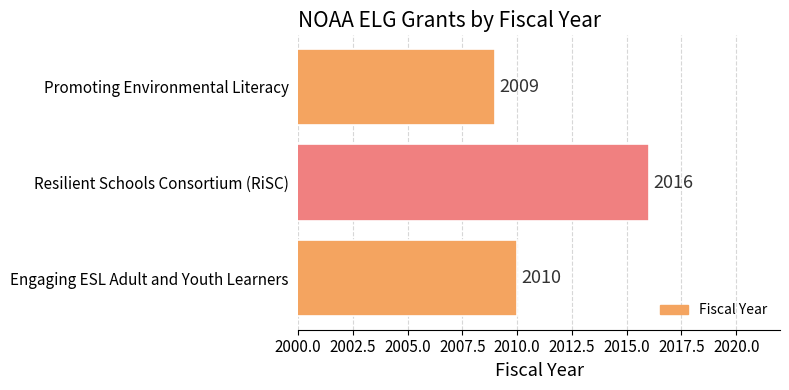

What is the change in value from Engaging ESL Adult and Youth Learners to Resilient Schools Consortium (RiSC)?

+6